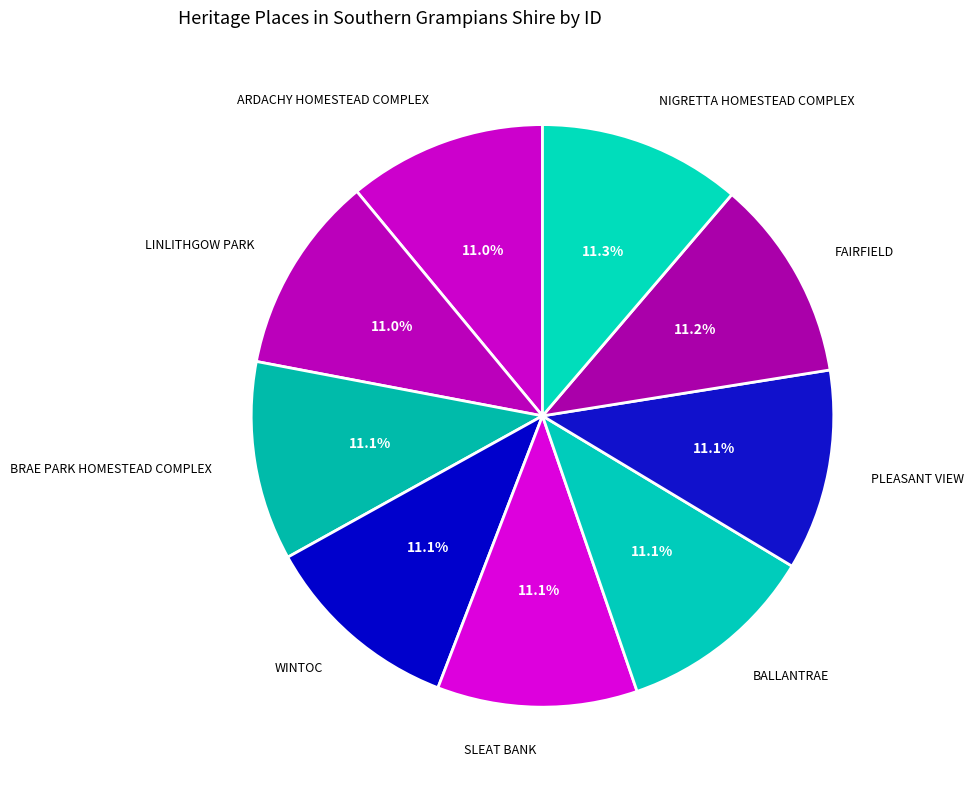

How many segments does this pie chart have?

9